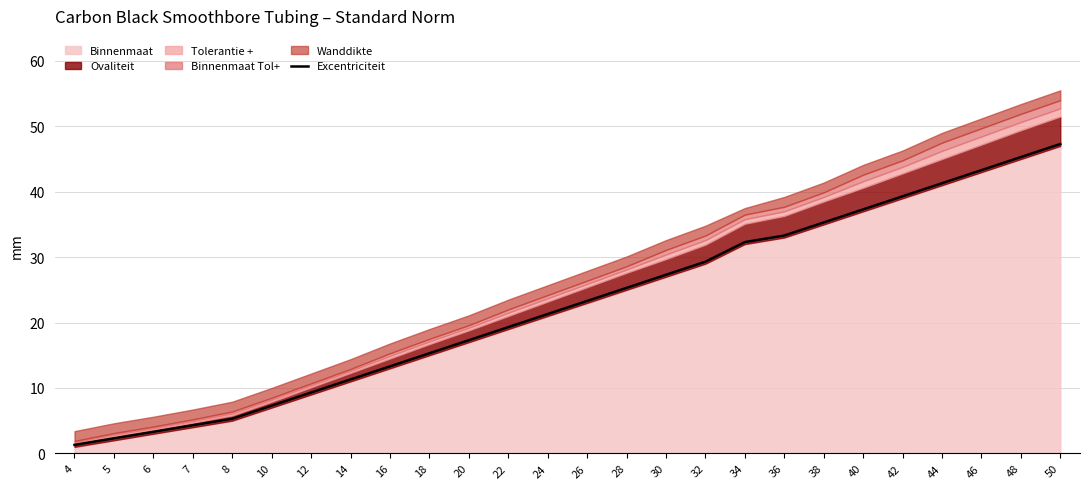

What is the ratio of the value at 44 to the value at 7?

9.6